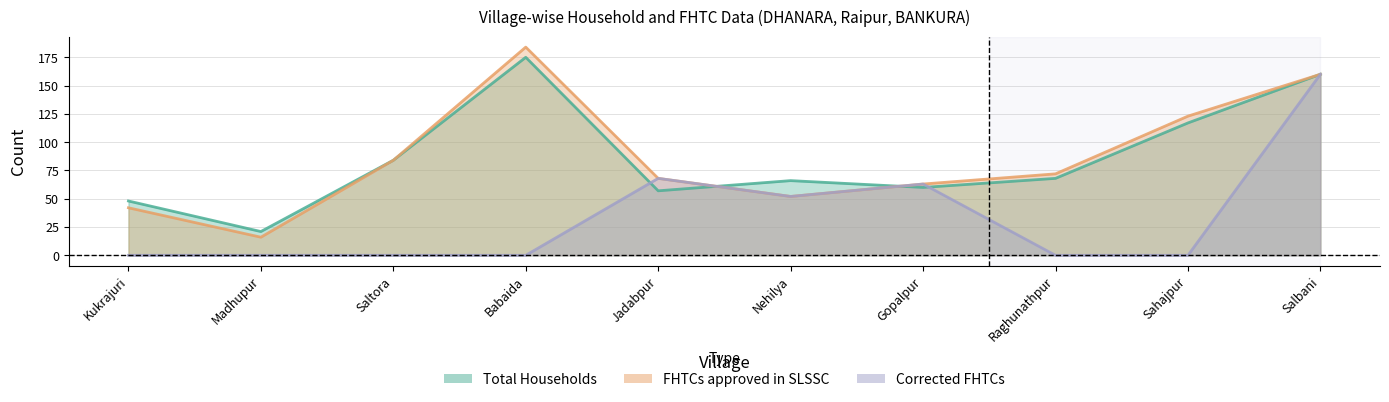

Is it true that Total Households equals 39 at Gopalpur?

False